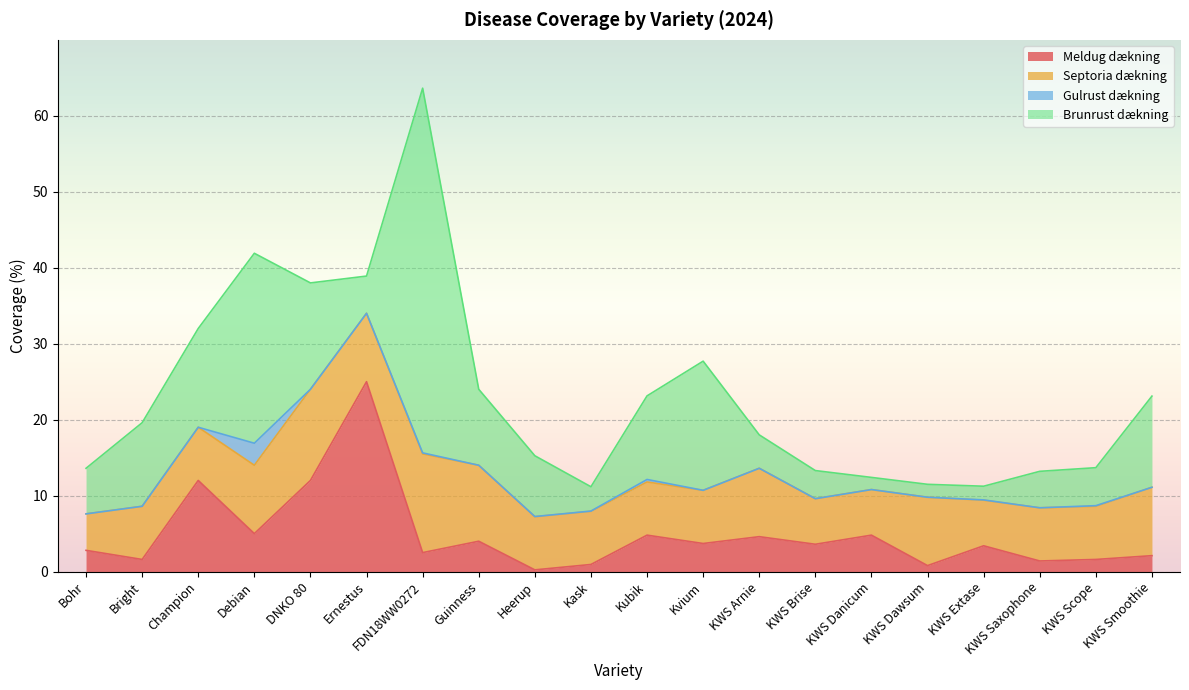

What is the approximate value of Septoria dækning at KWS Danicum?

6.0